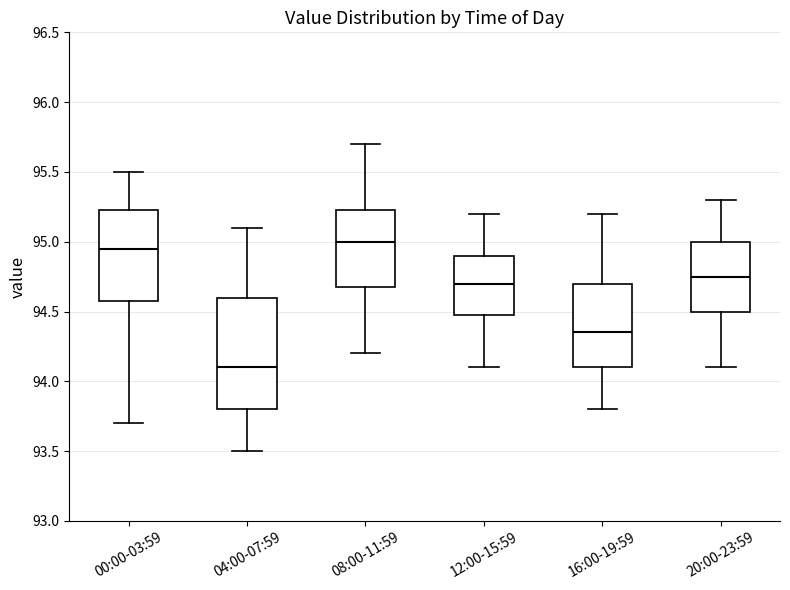

Reading left to right, transcribe this box plot: for each box, give where its median line is, the range the box spans, and where its two whiskers end, as read against the y-axis. The values are not printed on the chart, so give them approximately, as read against the axis.

00:00-03:59: median 94.95, box 94.60 to 95.25, whiskers 93.70 to 95.50
04:00-07:59: median 94.10, box 93.80 to 94.60, whiskers 93.50 to 95.10
08:00-11:59: median 95.00, box 94.70 to 95.25, whiskers 94.20 to 95.70
12:00-15:59: median 94.70, box 94.50 to 94.90, whiskers 94.10 to 95.20
16:00-19:59: median 94.35, box 94.10 to 94.70, whiskers 93.80 to 95.20
20:00-23:59: median 94.75, box 94.50 to 95.00, whiskers 94.10 to 95.30